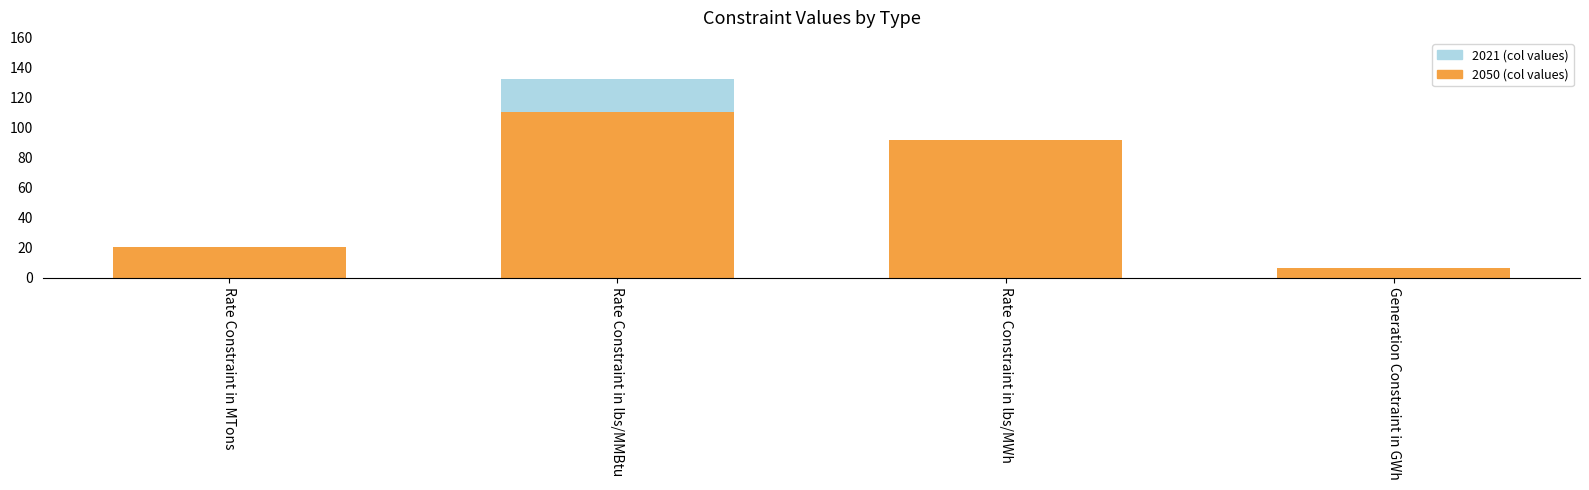

At which category does the chart reach its minimum across all series?

Generation Constraint in GWh